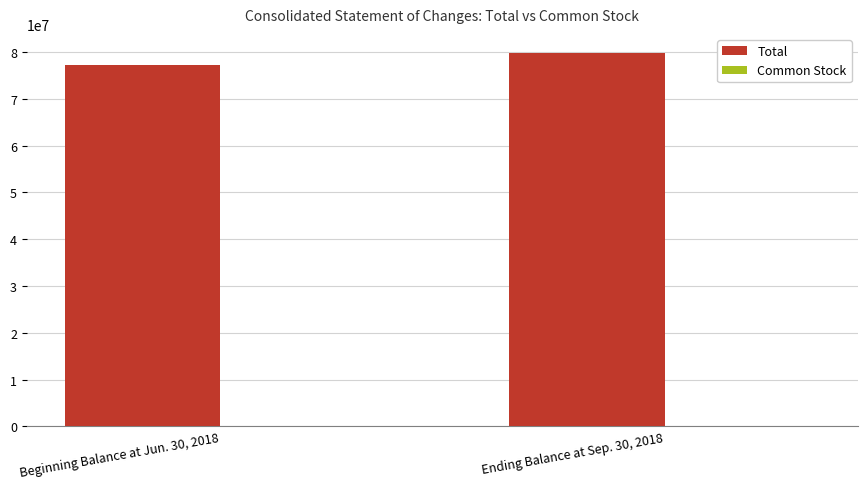

What is the sum of all Total values?

157184355